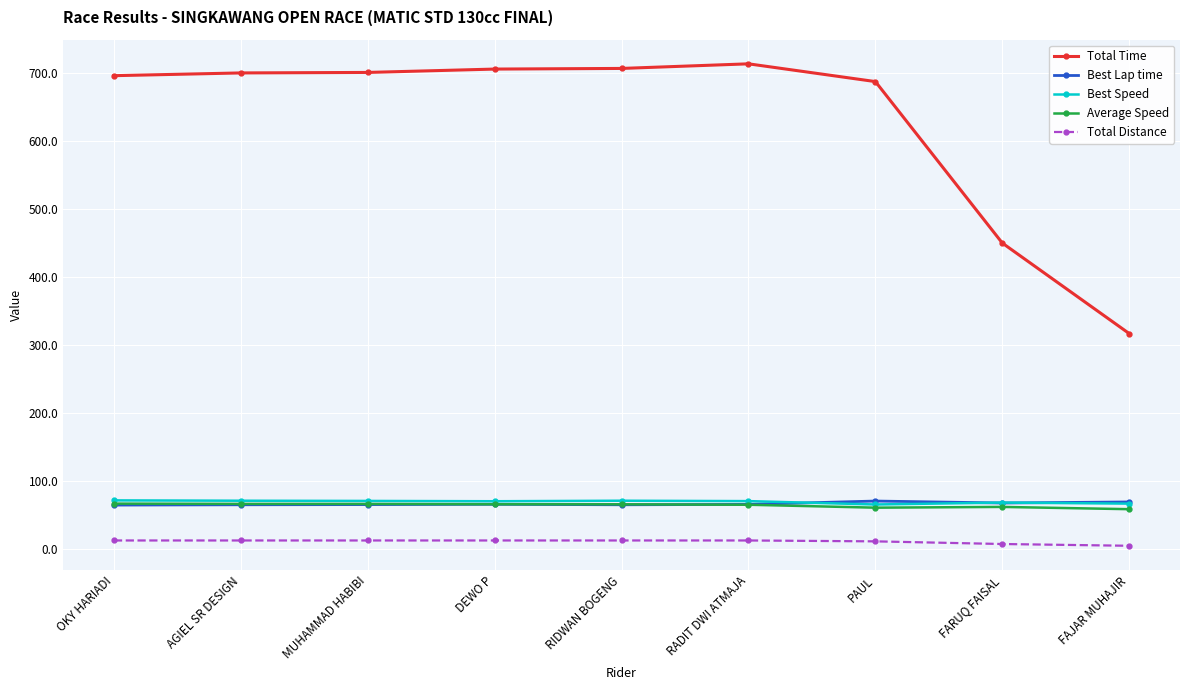

What is the value of the Average Speed point at the 4th from the left?

66.3